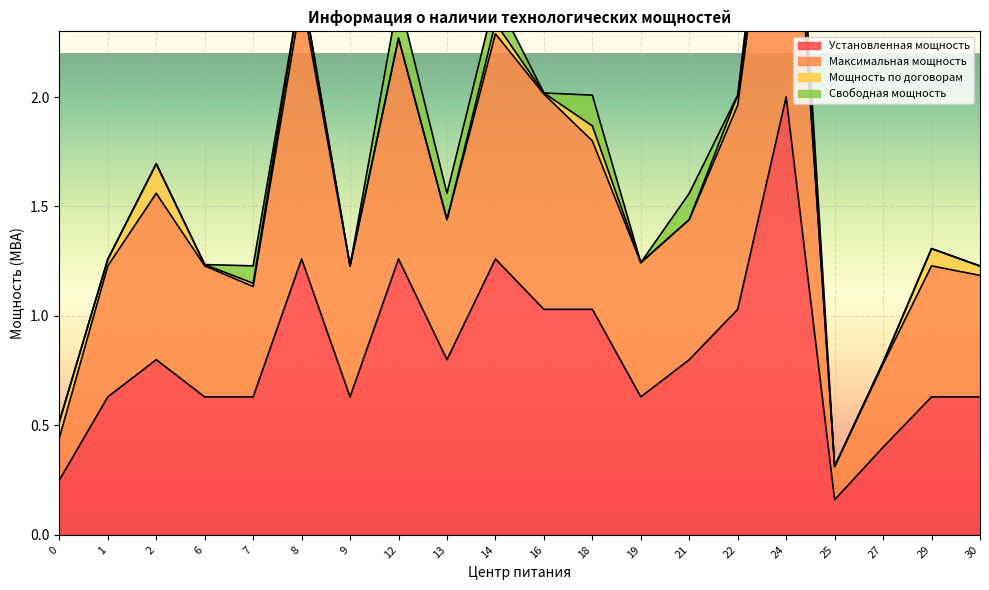

At which label does Установленная мощность reach its peak?

24